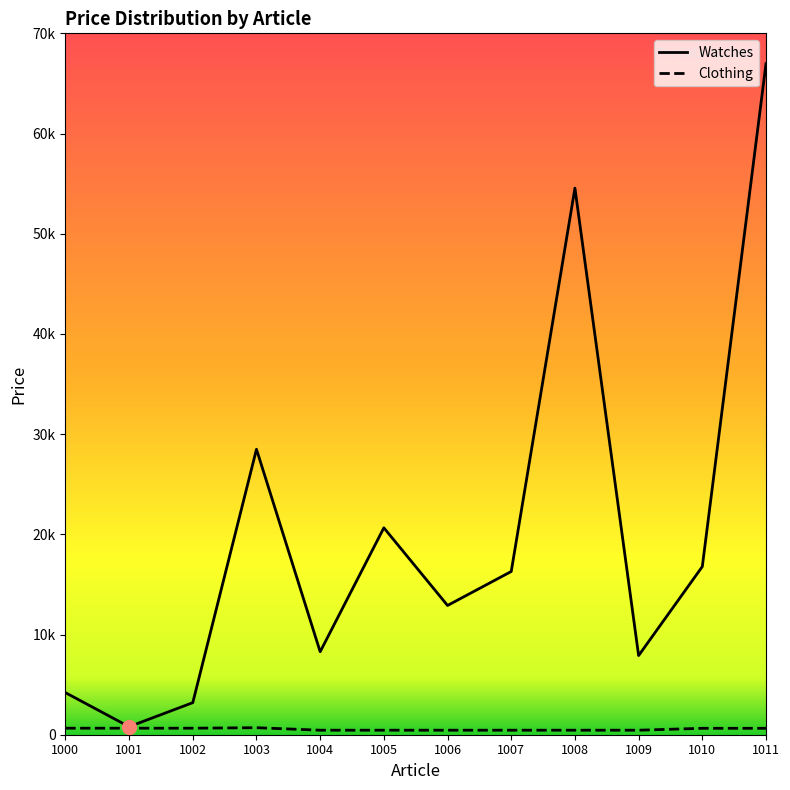

Is this an area chart (filled region under the line)?

No